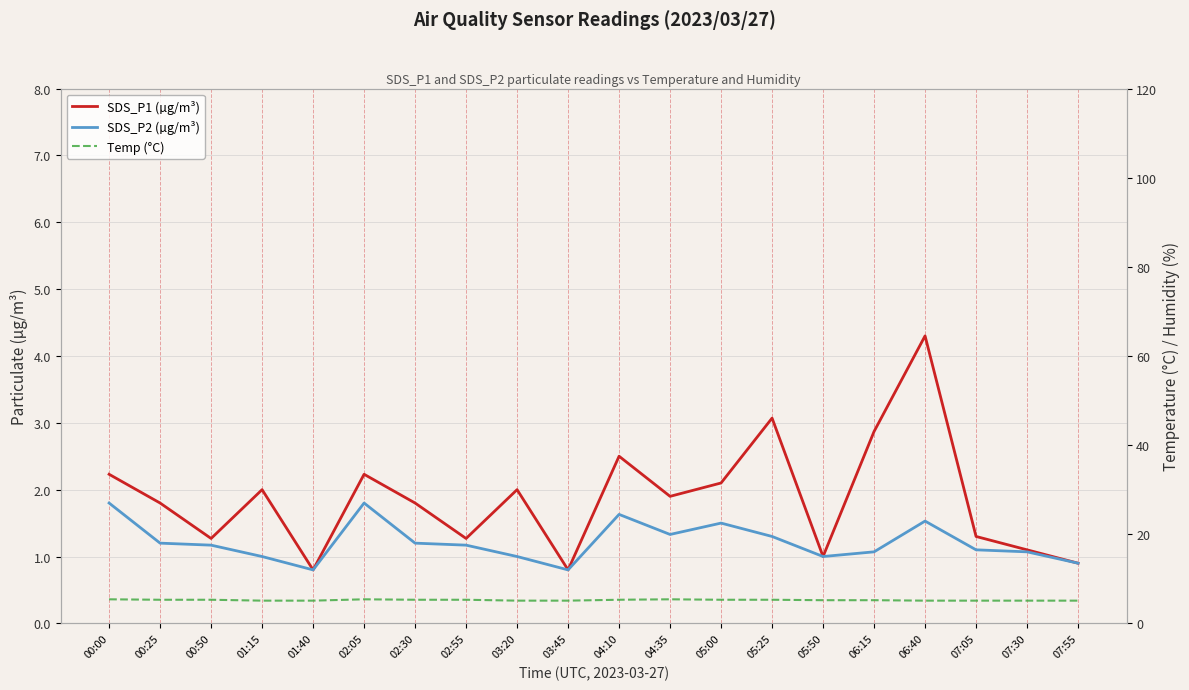

What is the label of the 17th point from the right?

01:15